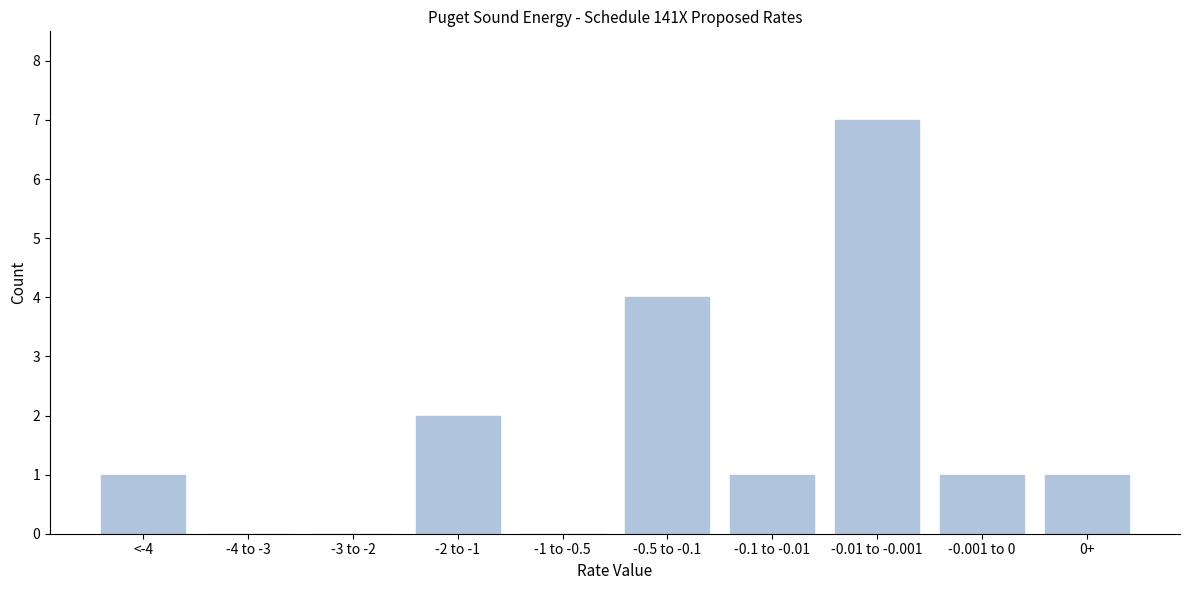

Reading left to right, list all the values displayed in this chart.

<-4=1	-4 to -3=0	-3 to -2=0	-2 to -1=2	-1 to -0.5=0	-0.5 to -0.1=4	-0.1 to -0.01=1	-0.01 to -0.001=7	-0.001 to 0=1	0+=1